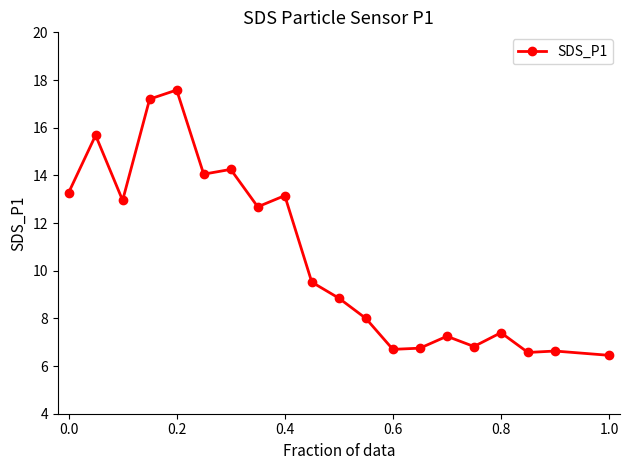

What is the value of the 18th point from the left?

6.6